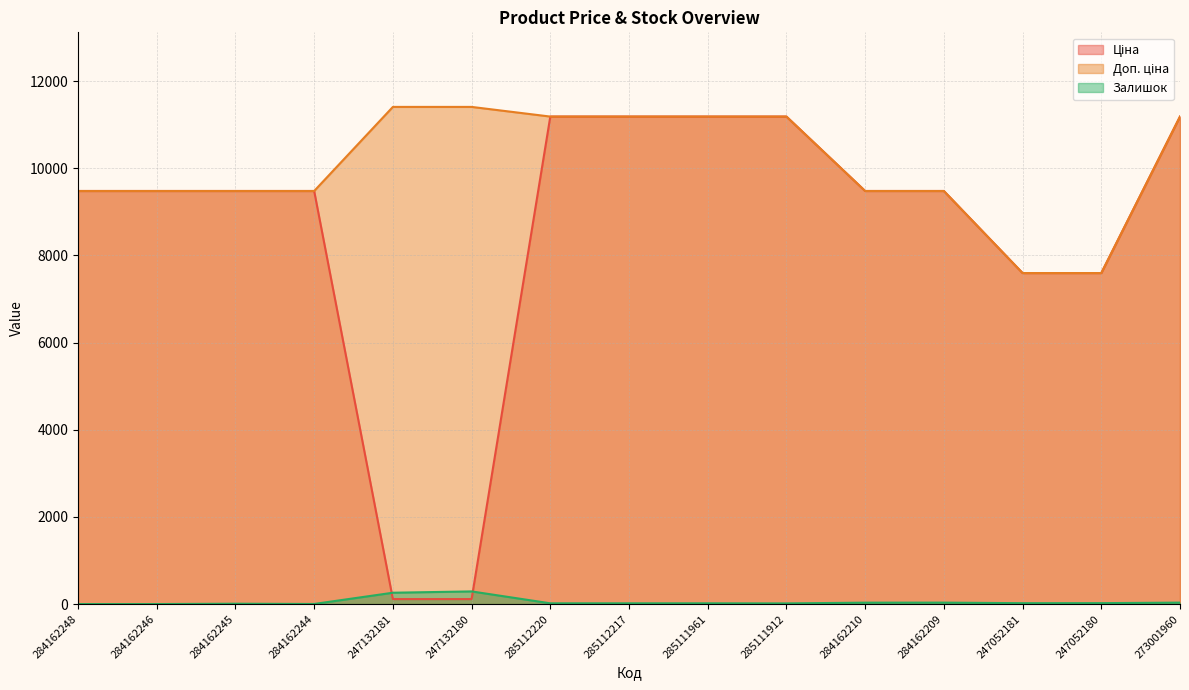

Reading left to right, extract all data points from this chart.

Ціна: 9480.1	9480.1	9480.1	9480.1	114.1	114.1	11188.2	11188.2	11188.2	11188.2	9480.1	9480.1	7596.5	7596.5	11188.2
Доп. ціна: 9480.1	9480.1	9480.1	9480.1	11410.0	11410.0	11188.2	11188.2	11188.2	11188.2	9480.1	9480.1	7596.5	7596.5	11188.2
Залишок: 0.0	0.0	8.0	2.0	260.0	290.0	17.0	17.0	17.0	15.0	32.0	33.0	20.0	21.0	33.0